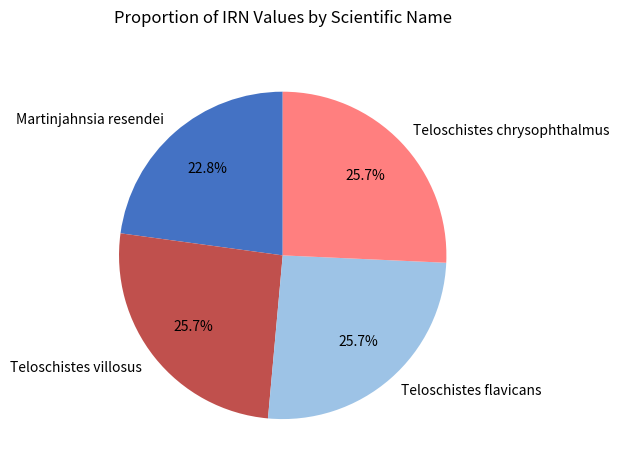

Does Teloschistes chrysophthalmus represent more than half of the total?

No